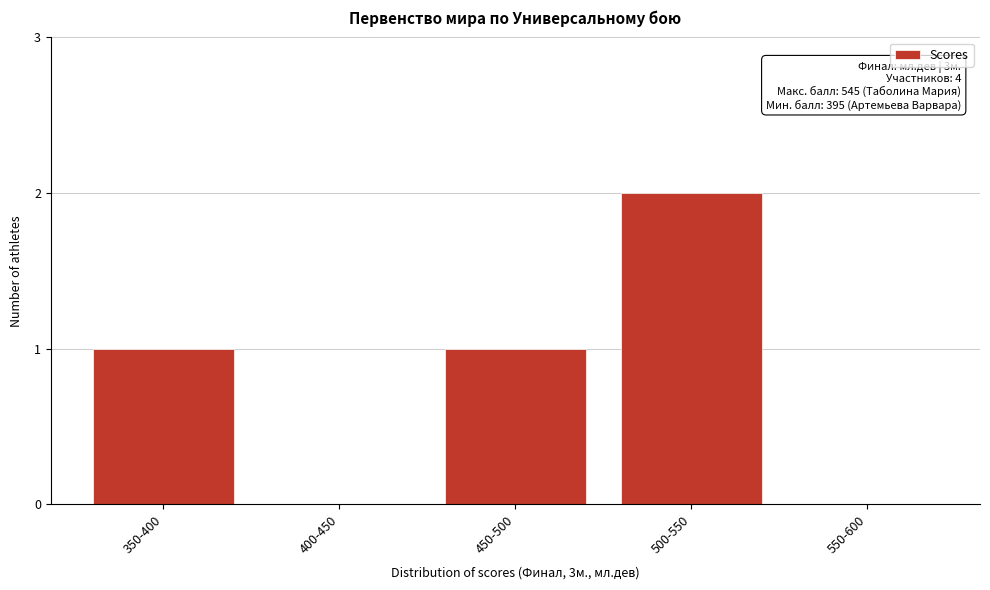

Reading left to right, extract all data points from this chart.

350-400=1	400-450=0	450-500=1	500-550=2	550-600=0